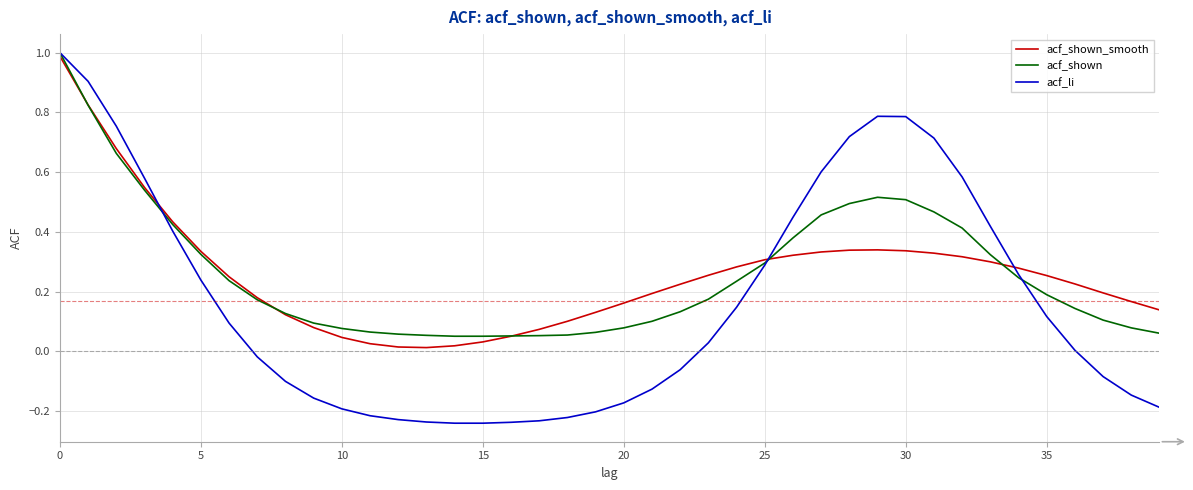

In acf_li, how many points are higher than both neighbors (excluding endpoints)?

1